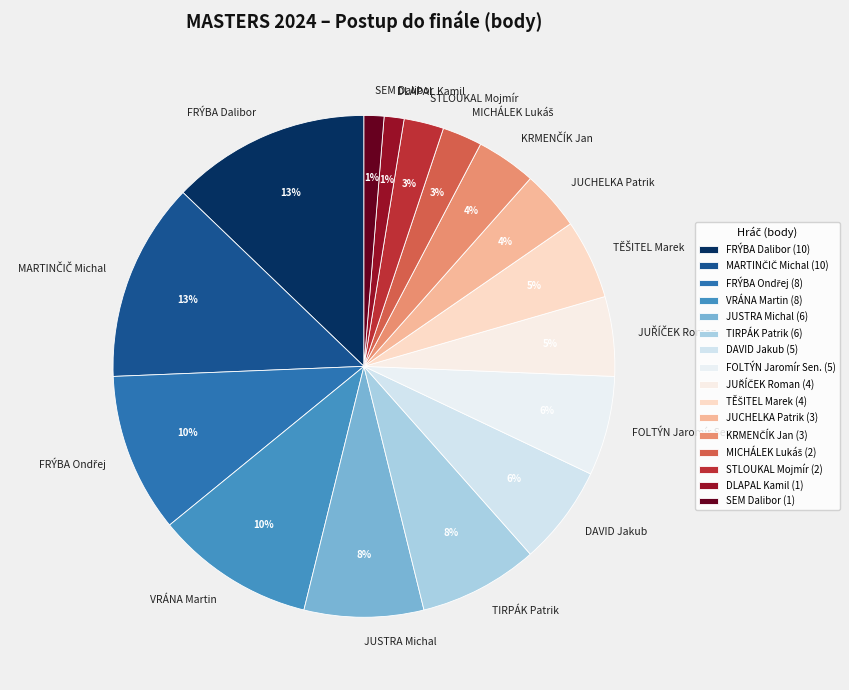

Which has a higher value, DAVID Jakub or JUCHELKA Patrik?

DAVID Jakub